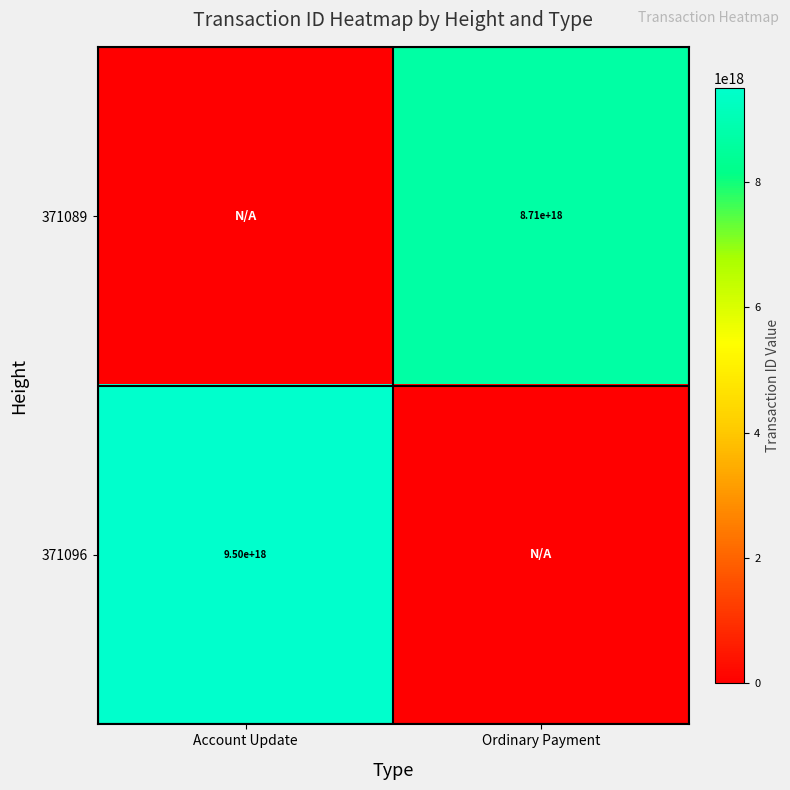

At how many categories does at least one series exceed 3688307747652776960?

2